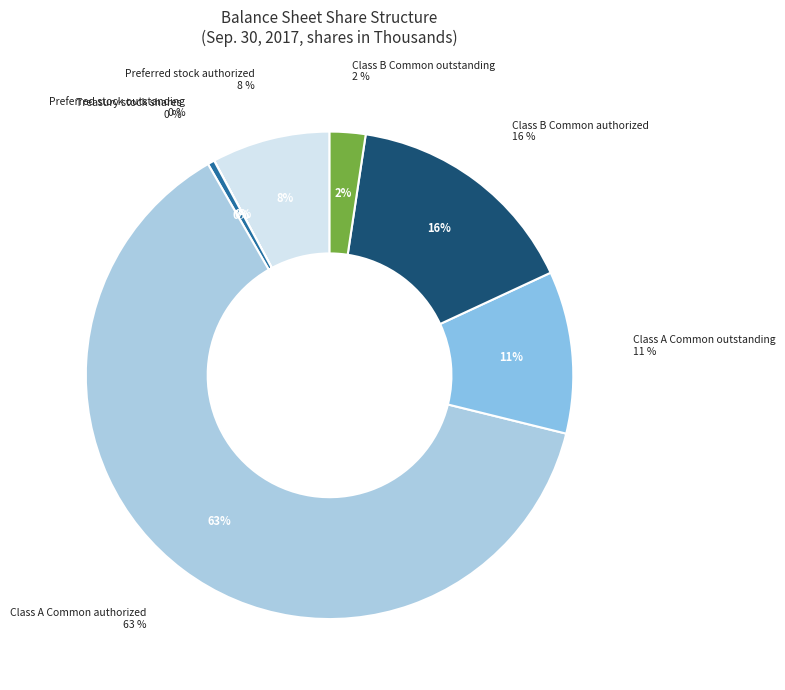

Combined, do Class B Common outstanding and Preferred stock authorized account for over 50%?

No